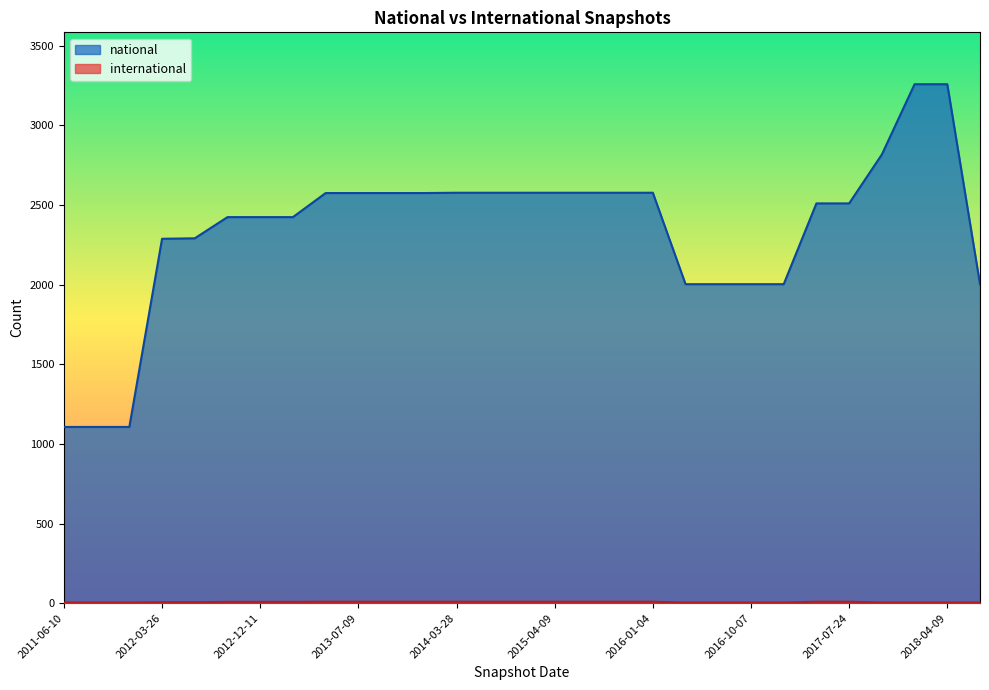

What is the lowest value of the international series?

4